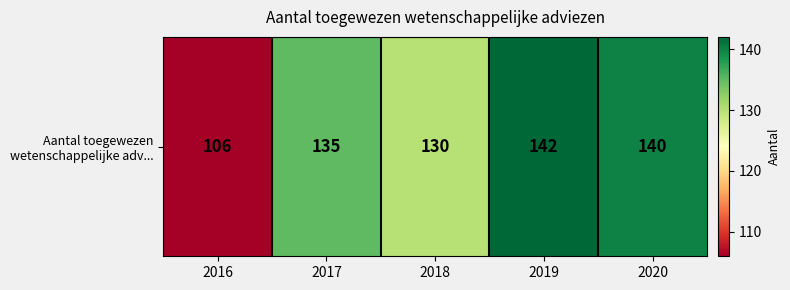

What is the difference between the maximum and minimum values?

36